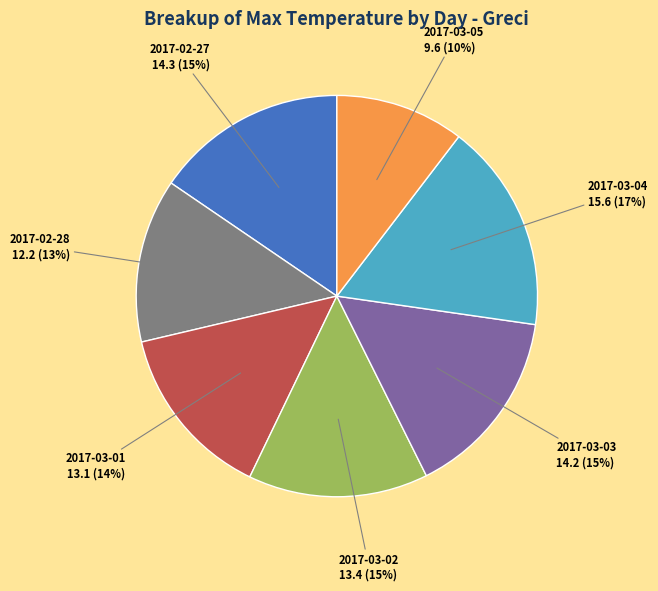

Which slice is the smallest?

2017-03-05